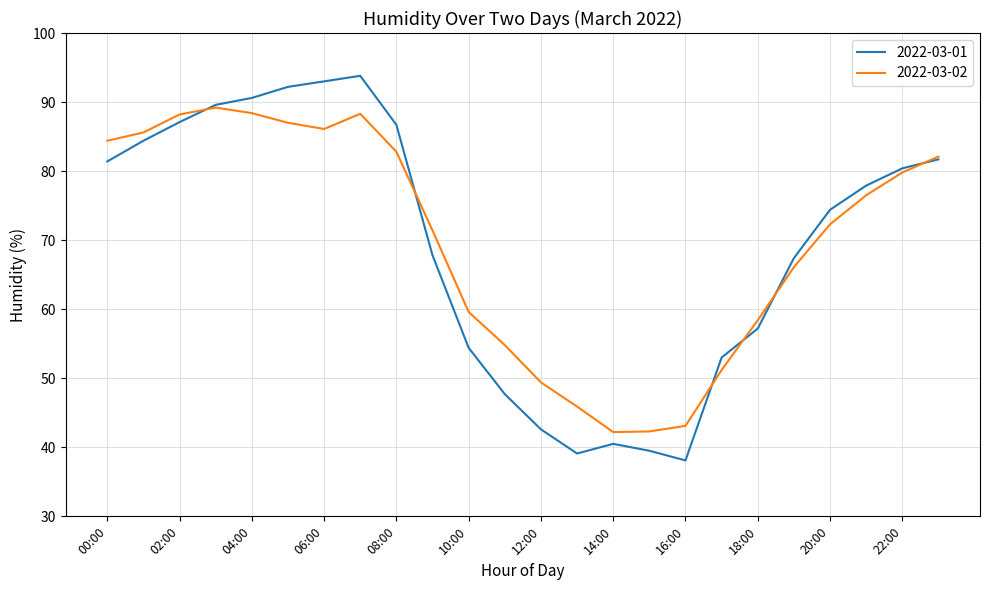

Which series has the largest range (max minus min)?

2022-03-01